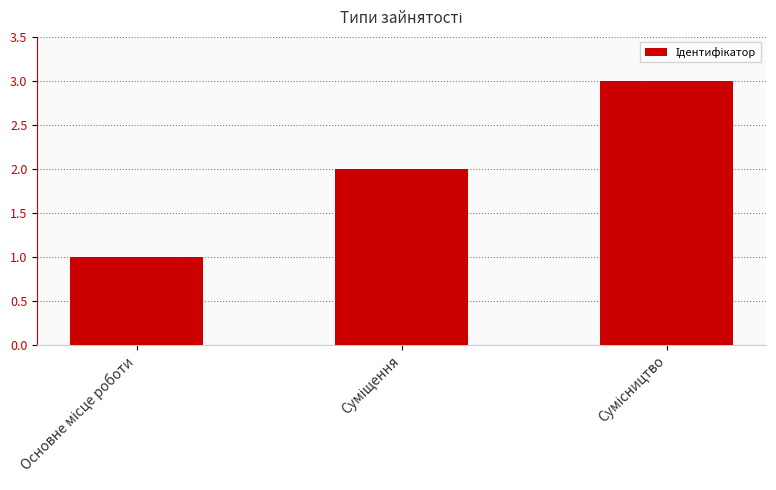

What is the sum of all values?

6